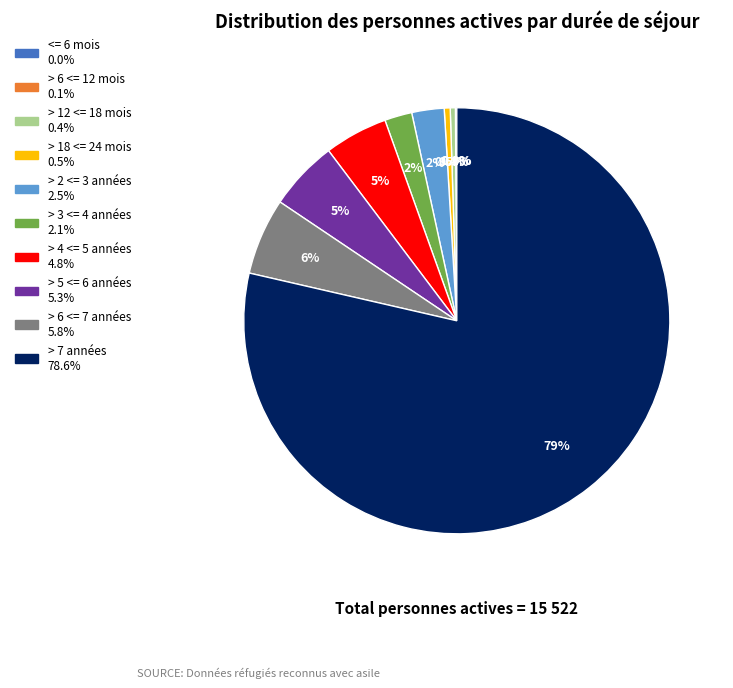

Approximately how many times larger is the value at > 18 <= 24 mois compared to > 6 <= 7 années?

0.1